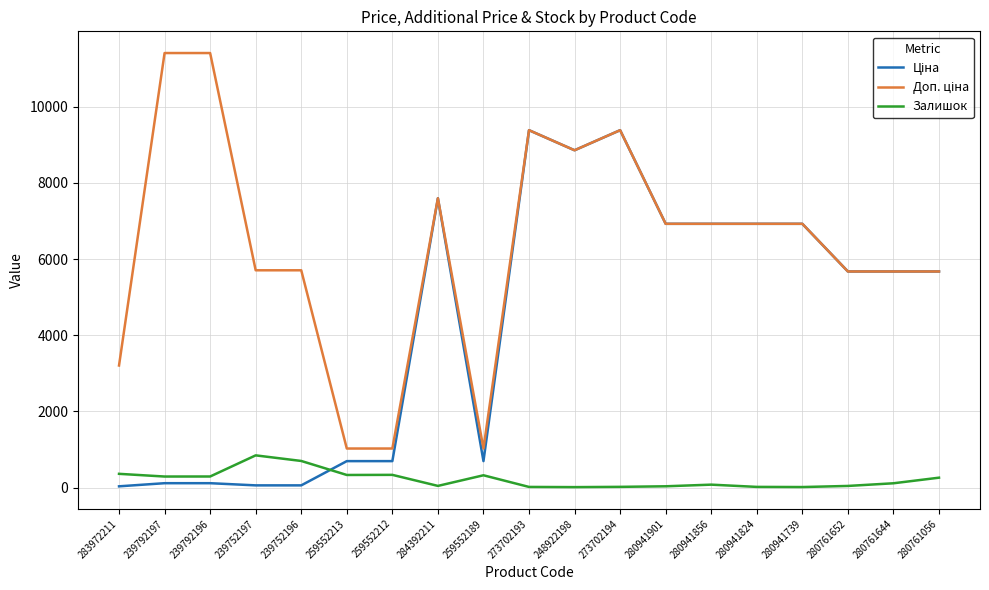

What is the maximum value shown in the chart?

11410.0